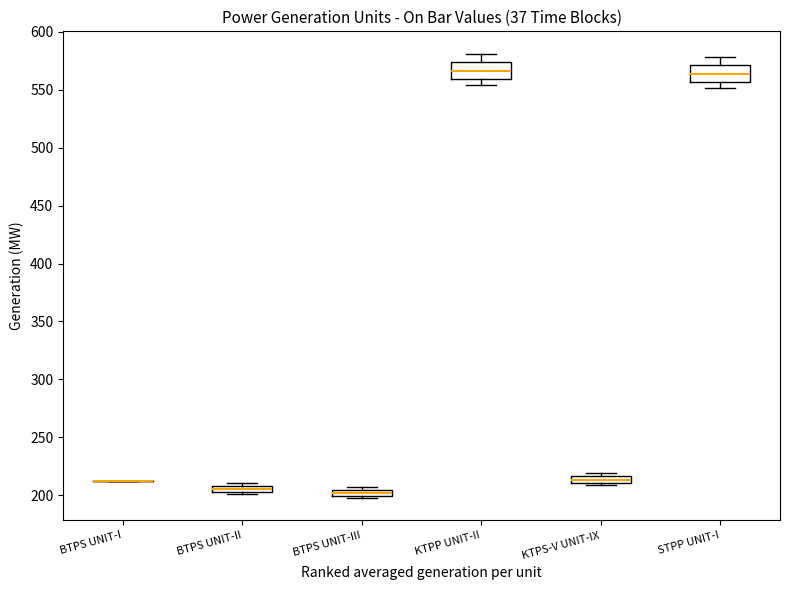

Where is the lower edge of the box for KTPS-V UNIT-IX on the y-axis? The values are not printed on the chart, so give them approximately, as read against the axis.

210